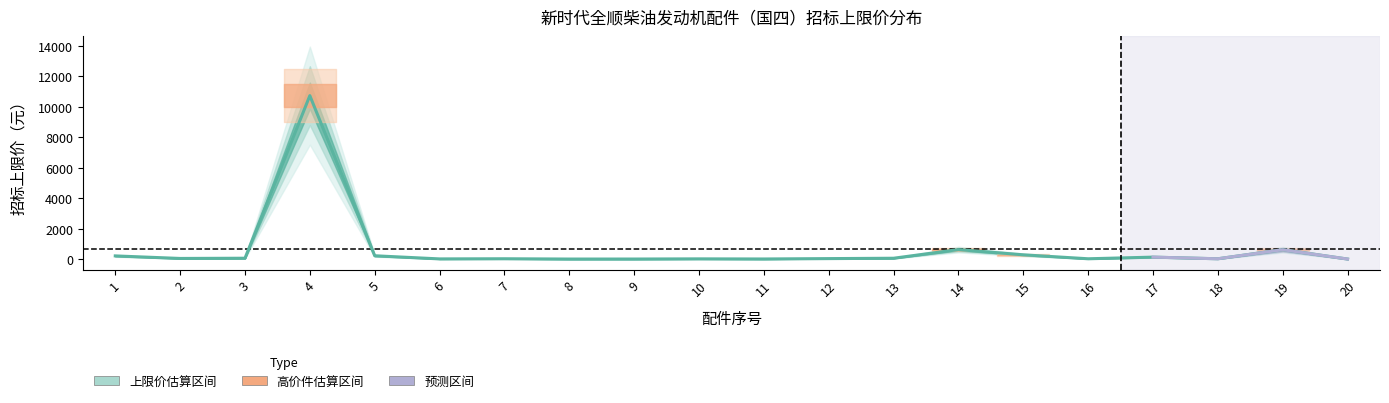

At which category does the data reach its first local valley?

2